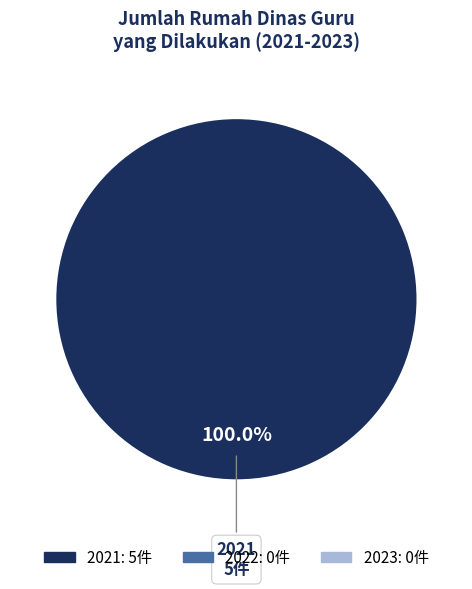

Does any single category account for the majority?

Yes